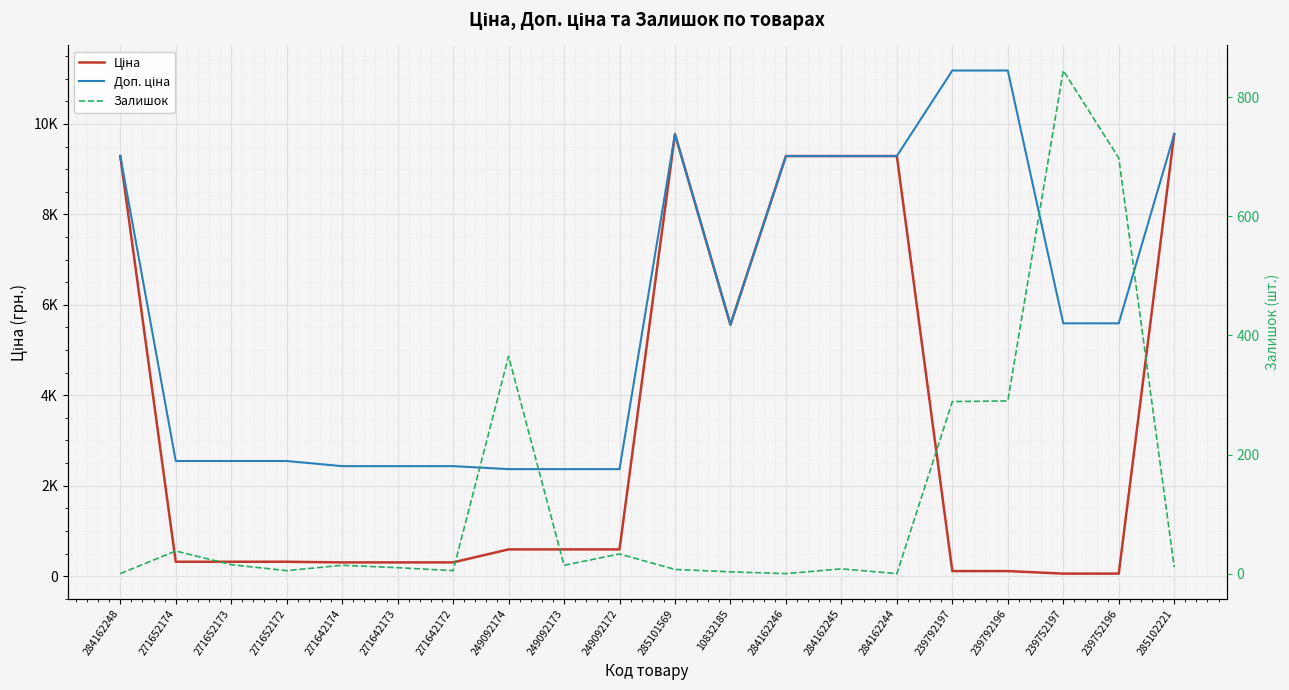

What position from the right is 271652174?

19